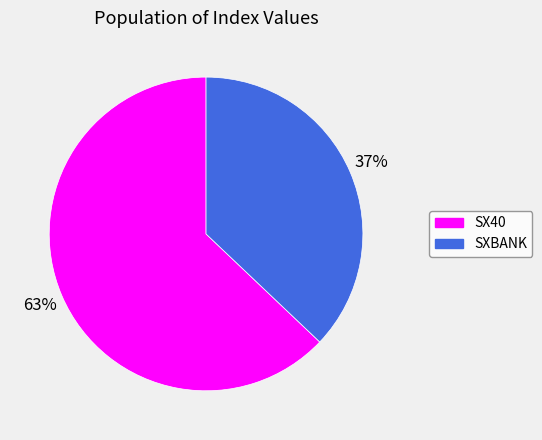

Is the sum of SXBANK and SX40 greater than half?

Yes